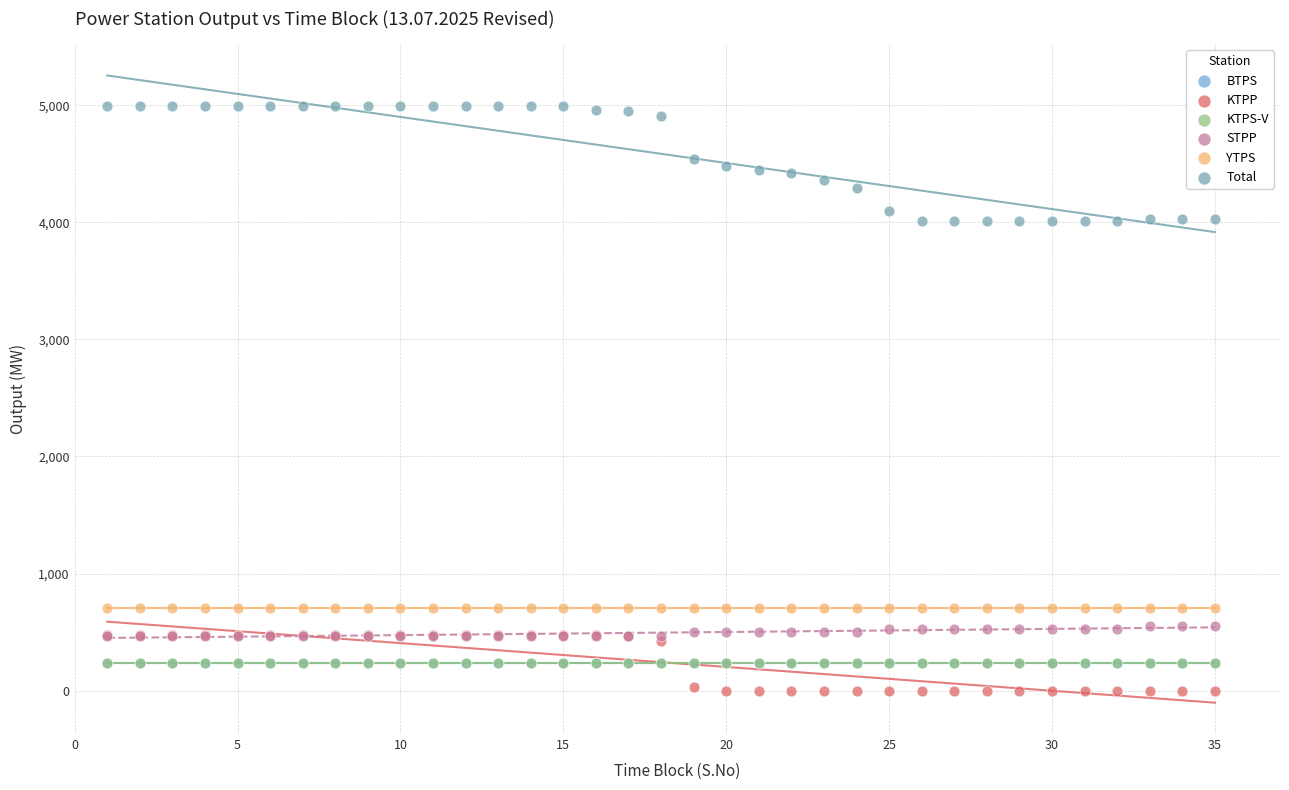

Which series contains the lowest Y value?

KTPP